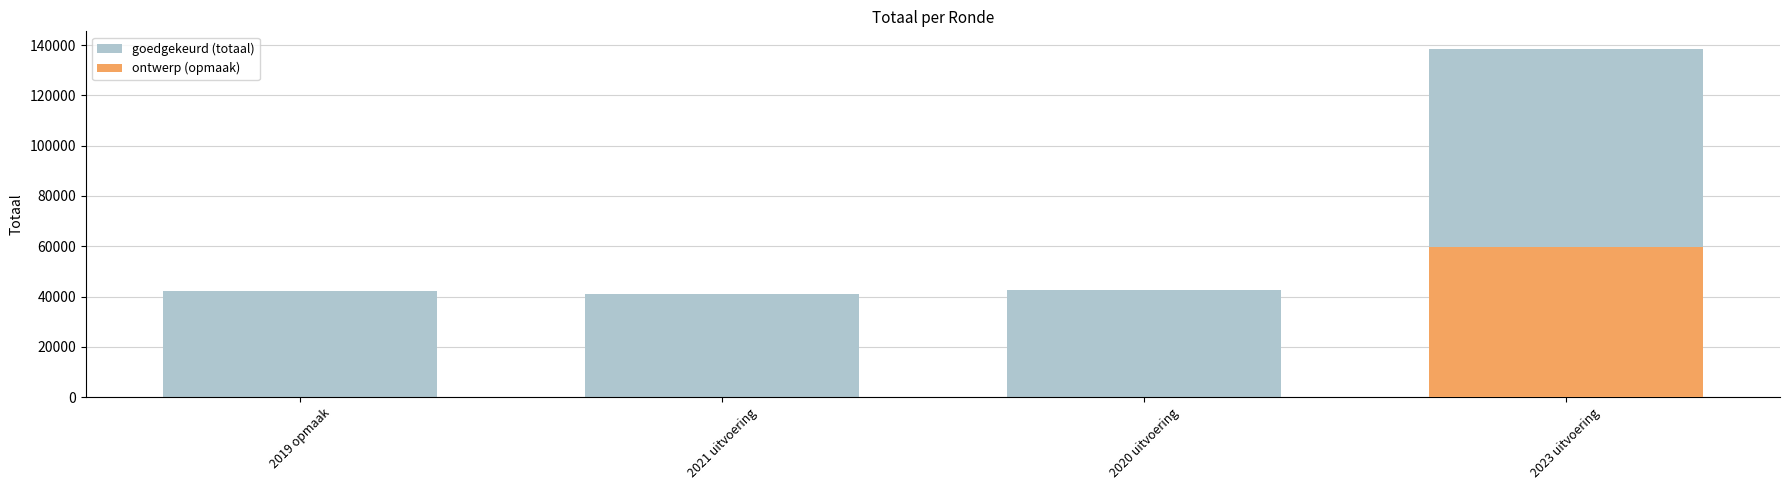

At how many categories does at least one series exceed 109036?

1